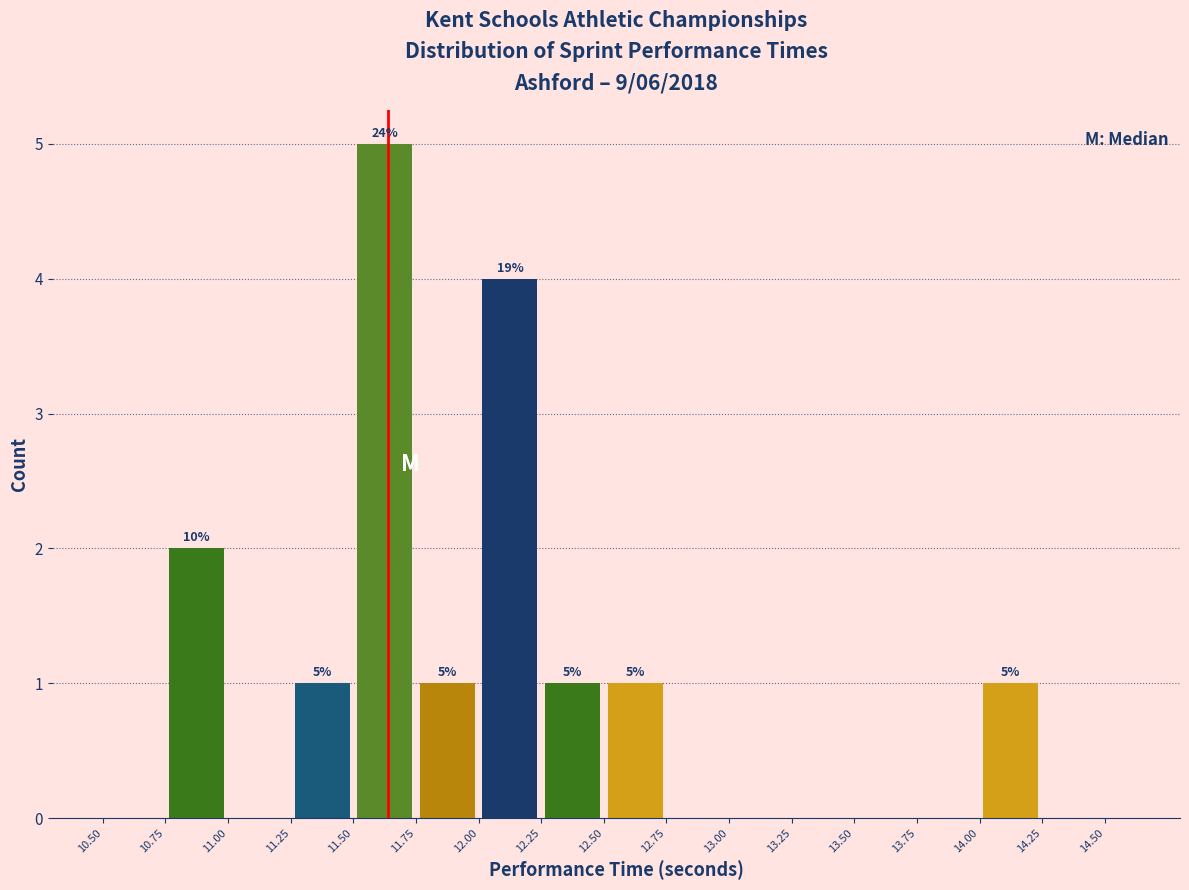

Which range on the x-axis has the tallest bar?

11.50 to 11.75